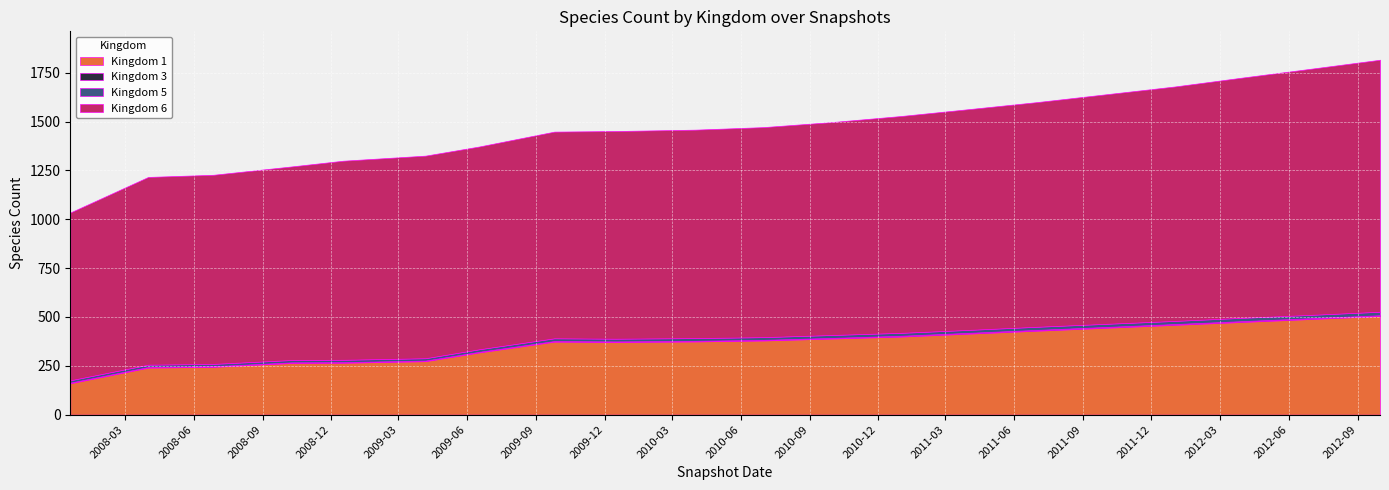

What are all the series names shown in the legend?

Kingdom 1, Kingdom 3, Kingdom 5, Kingdom 6